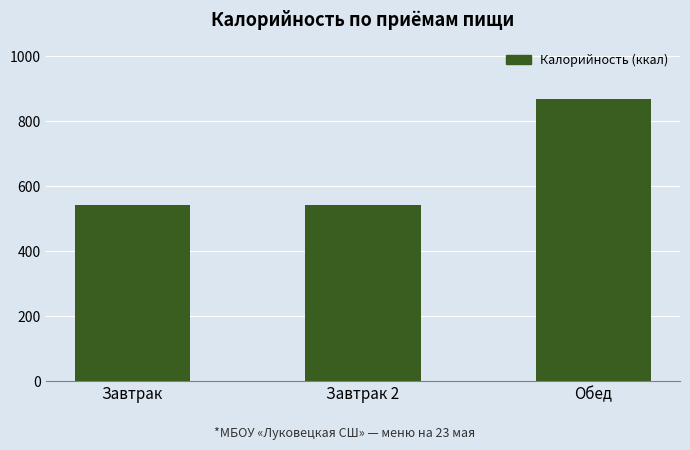

The value at Завтрак 2 is 542.1. True or false?

True